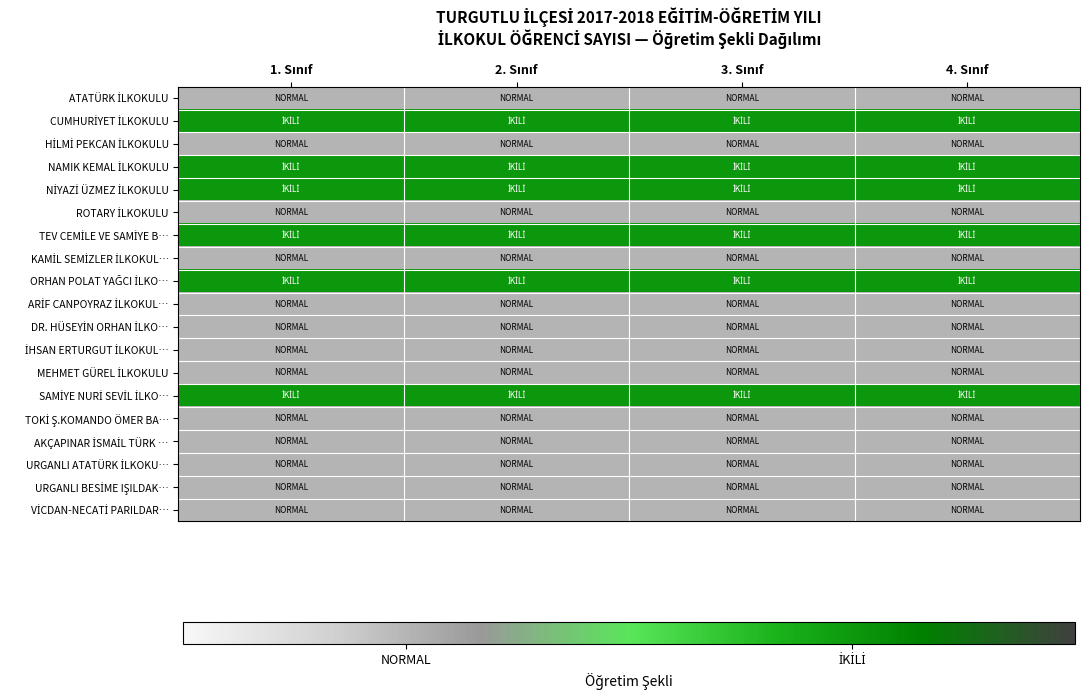

Which has a higher value, 4. Sınıf or 2. Sınıf?

4. Sınıf